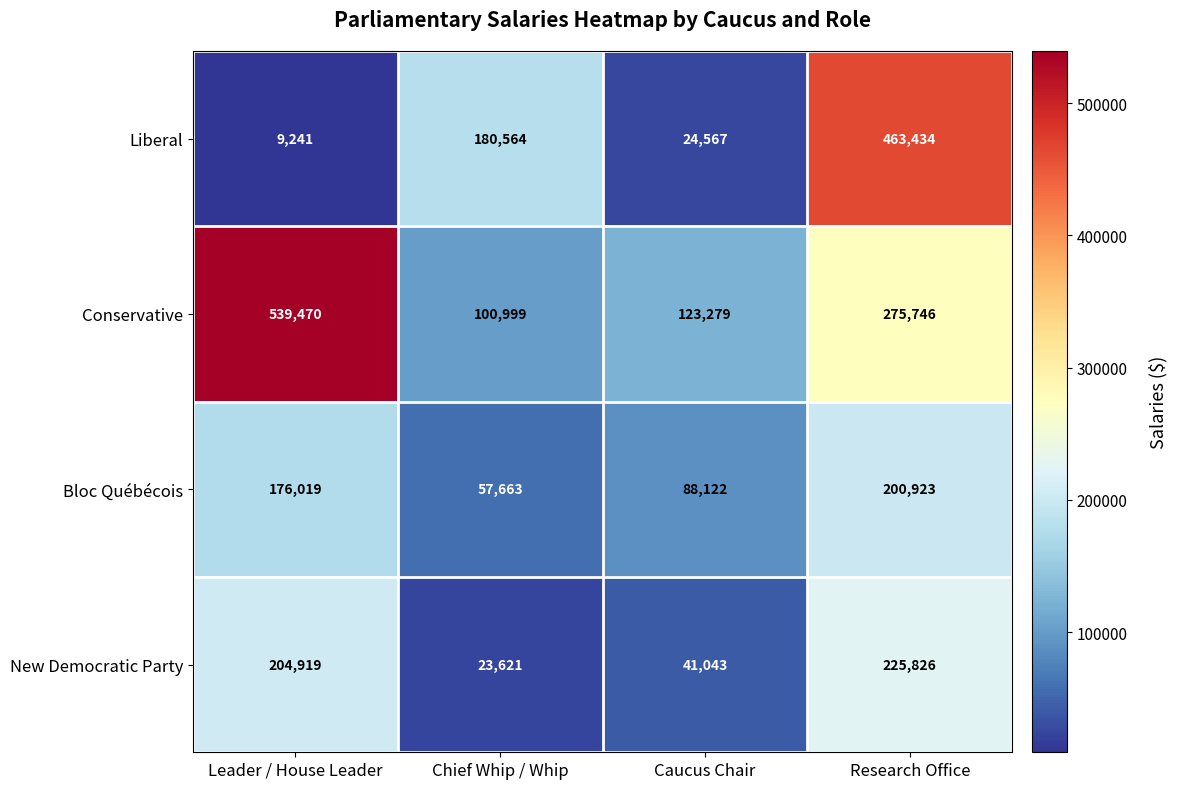

Reading left to right, extract all data points from this chart.

Liberal: 9241	180564	24567	463434
Conservative: 539470	100999	123279	275746
Bloc Québécois: 176019	57663	88122	200923
New Democratic Party: 204919	23621	41043	225826